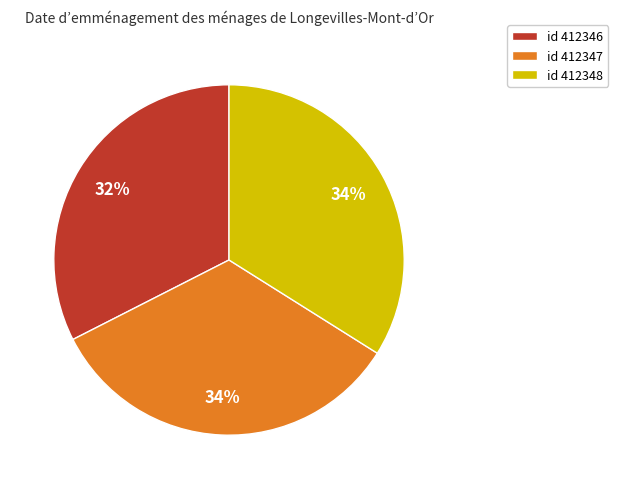

To the nearest percent, what portion does id 412348 represent?

34%